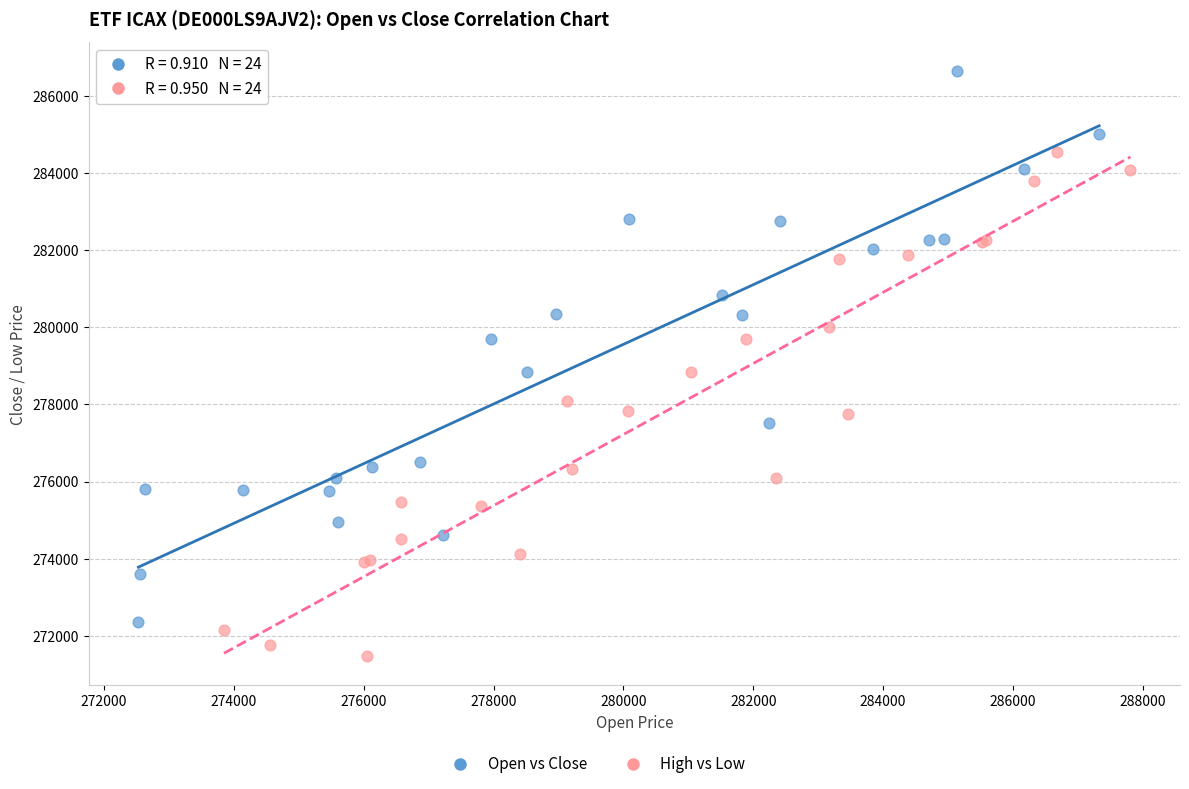

Which series reaches the minimum Y coordinate?

High vs Low